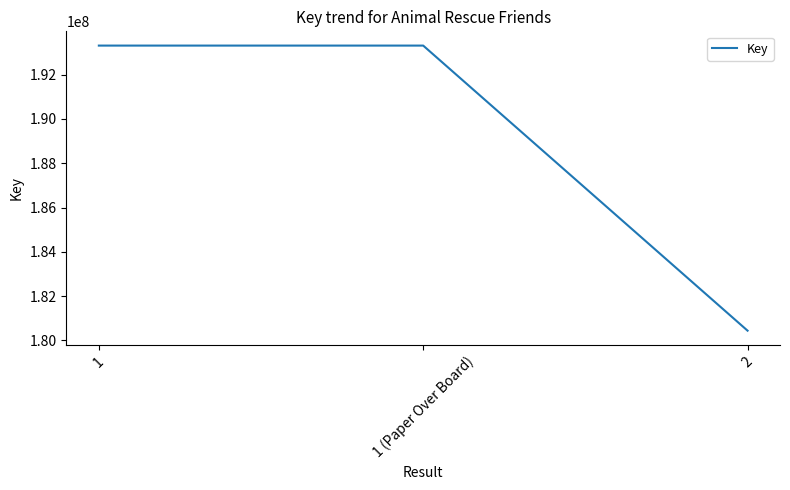

The value at 1 (Paper Over Board) is 193315369. True or false?

True